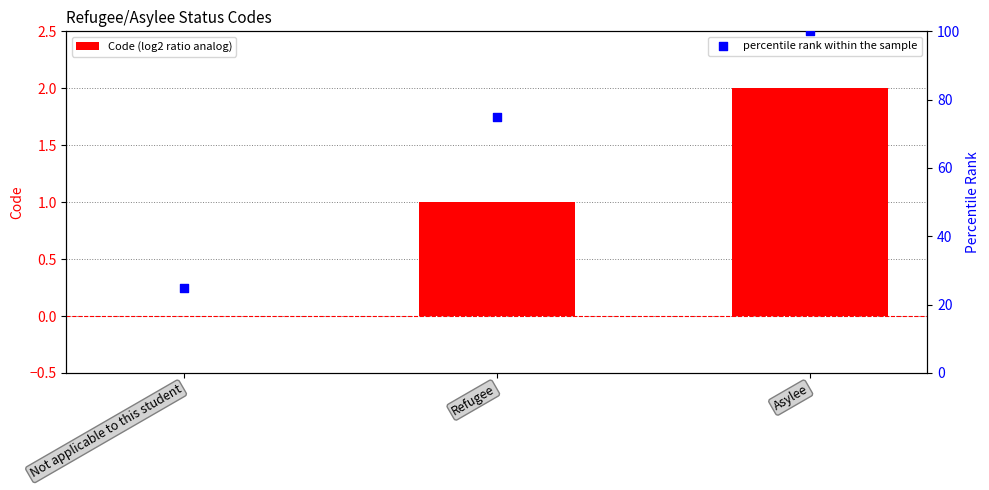

At how many categories does at least one series exceed 70?

2